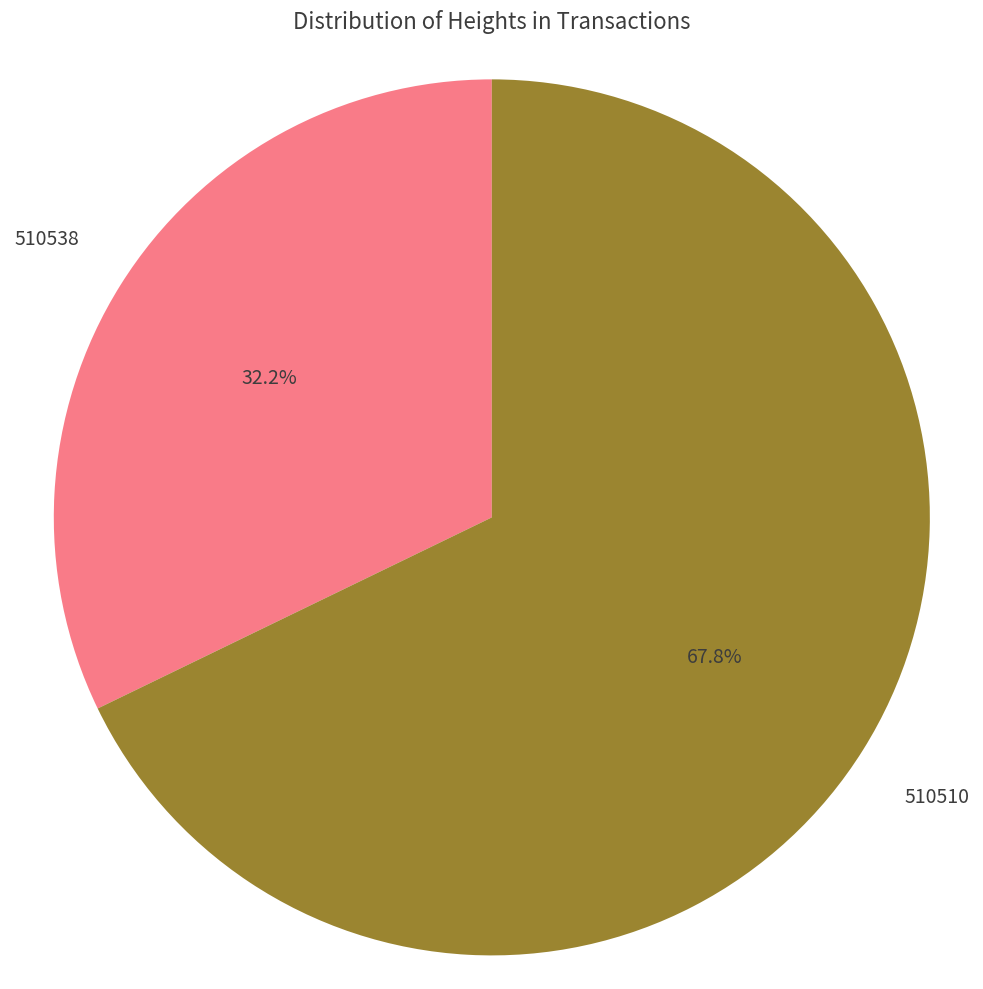

What is the smallest slice in the pie chart?

510538